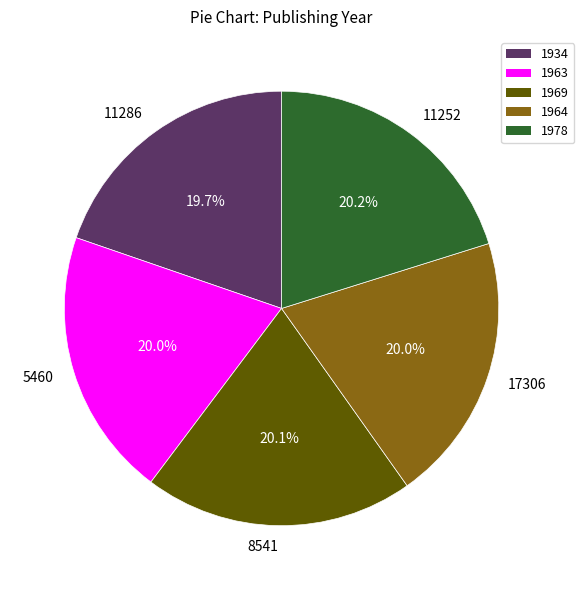

What is the ratio of the value at 11286 to the value at 5460?

1.0